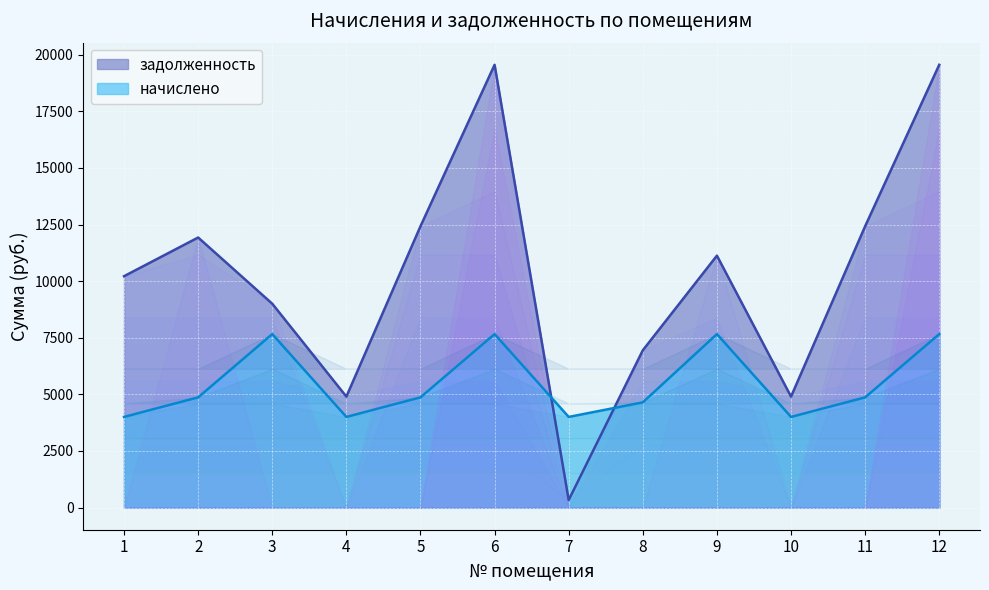

Which series has the largest total across all categories?

задолженность